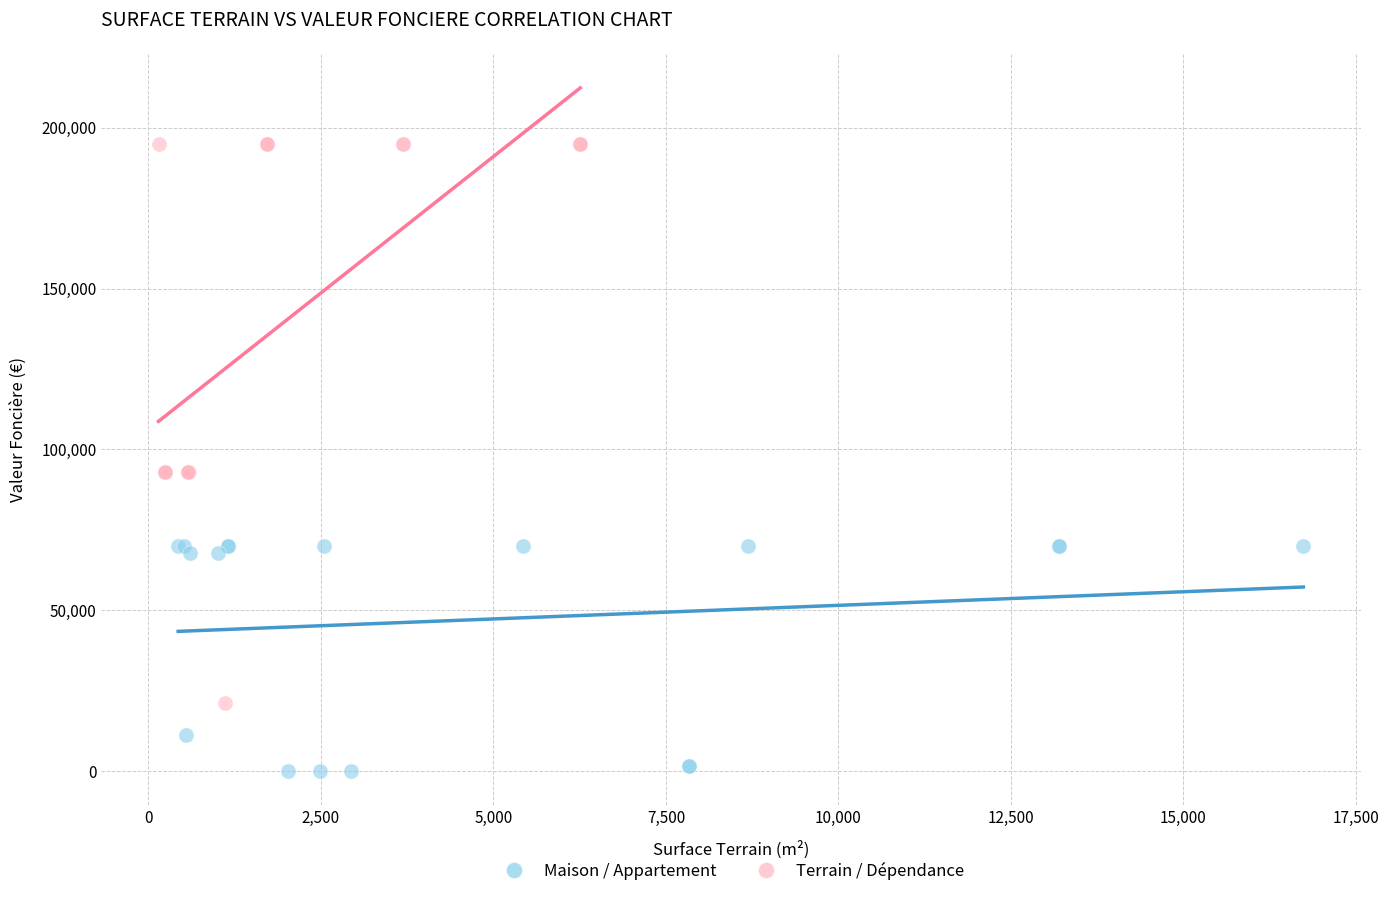

Which series reaches the minimum Y coordinate?

Maison / Appartement